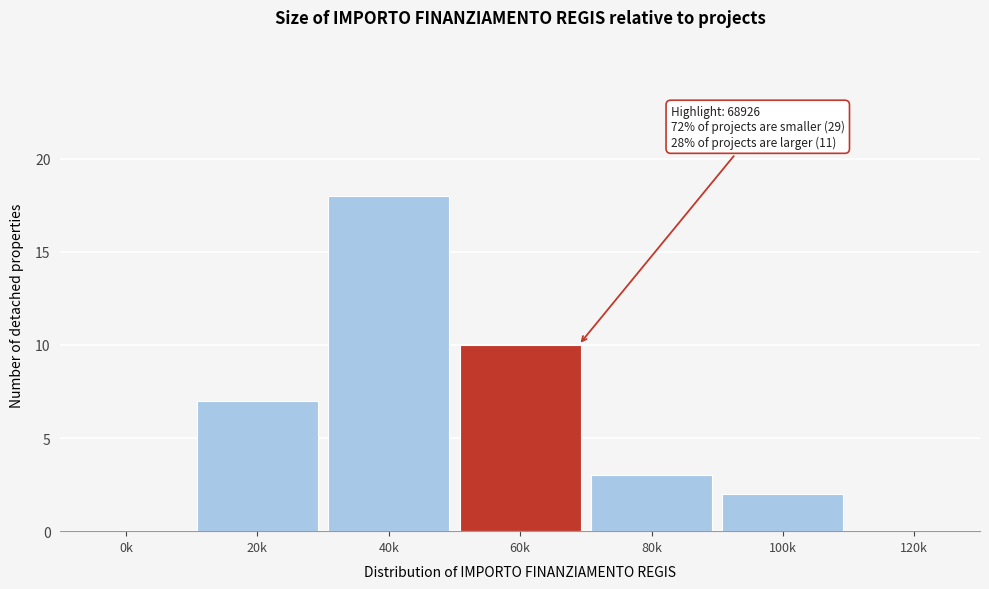

Reading left to right, list all the values displayed in this chart.

0k=0	20k=7	40k=18	60k=10	80k=3	100k=2	120k=0